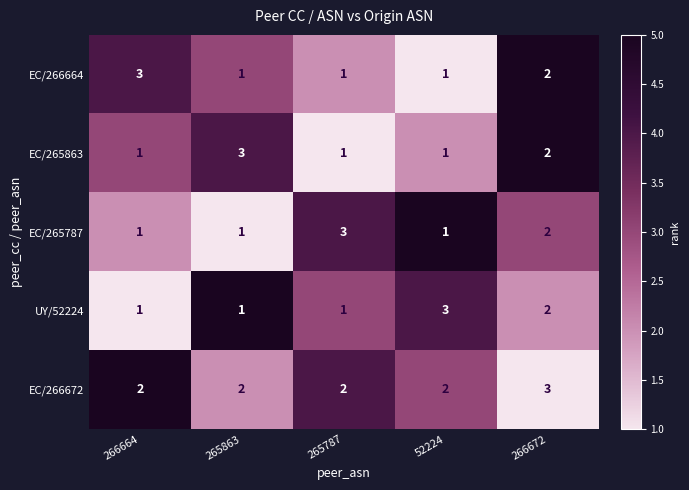

What is the sum of all EC/265787 values?

8